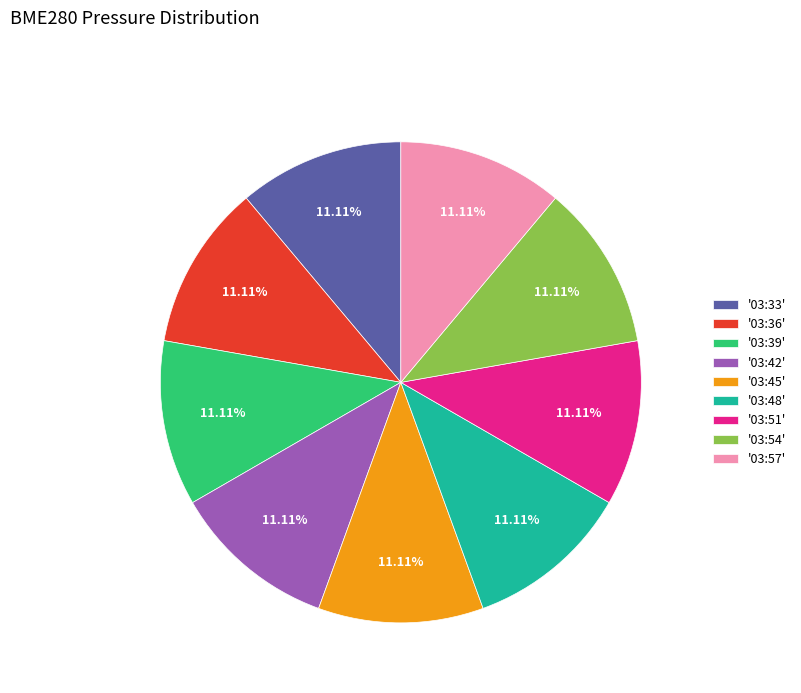

Does '03:33' represent more than half of the total?

No